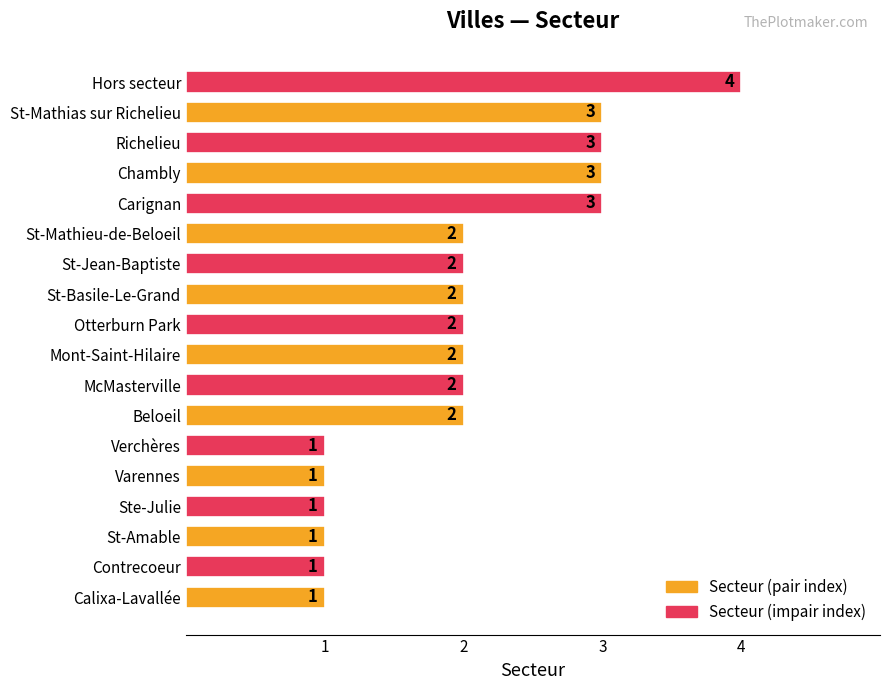

How many values are between 1 and 3?

17